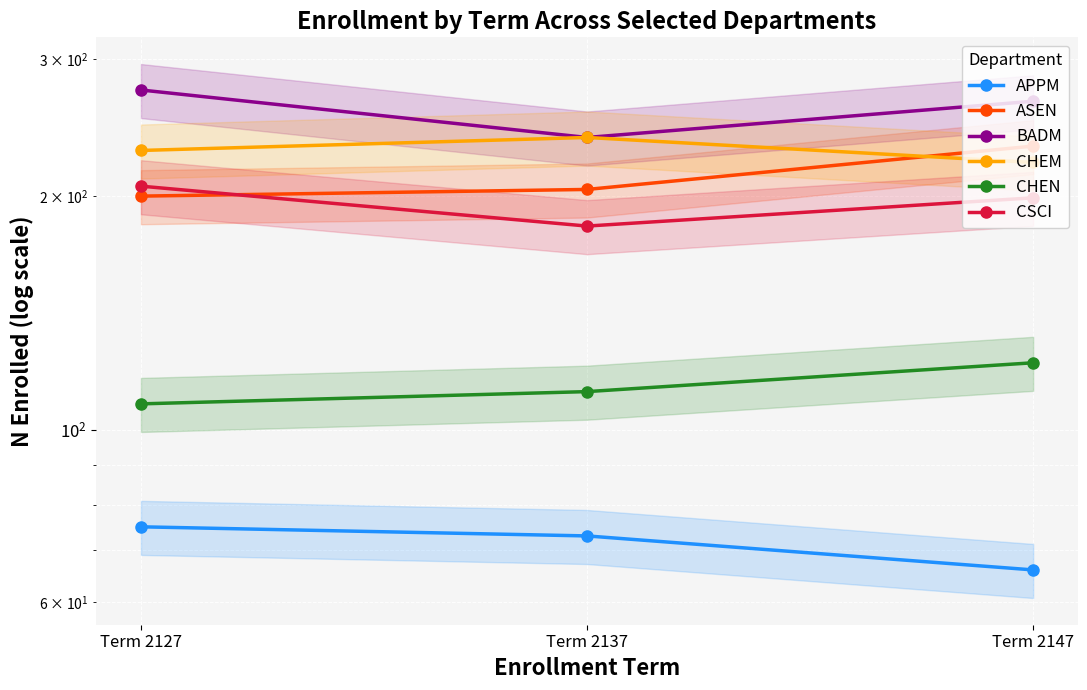

What is the value of the CSCI point at the 1st from the left?

206